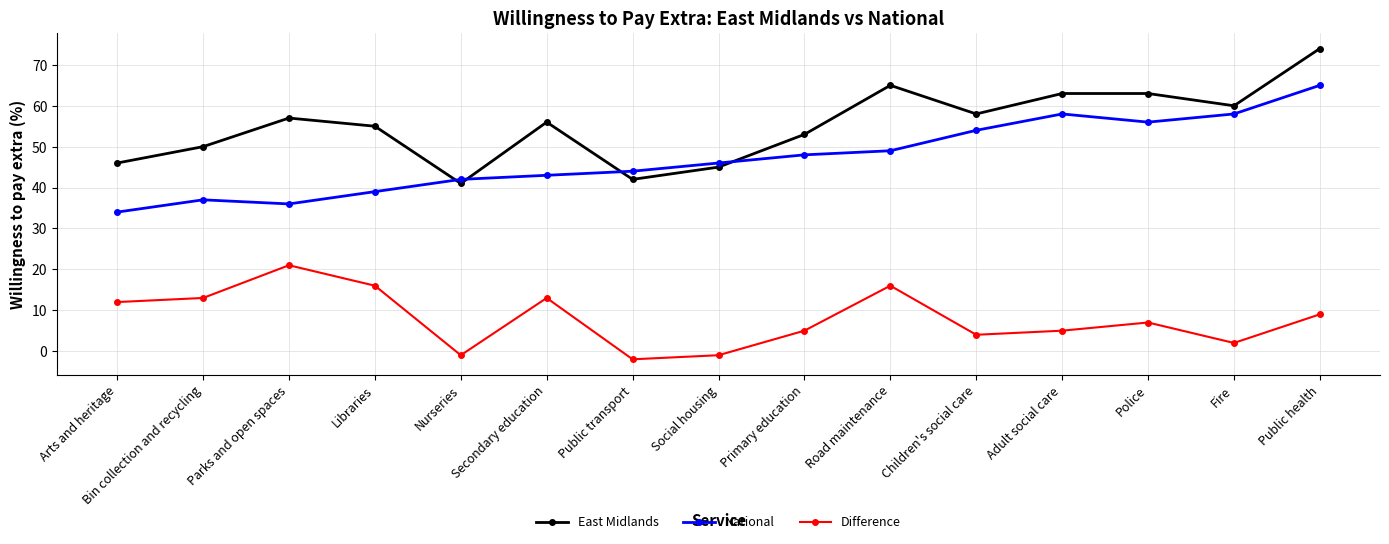

True or false: Difference and National intersect in this chart.

False